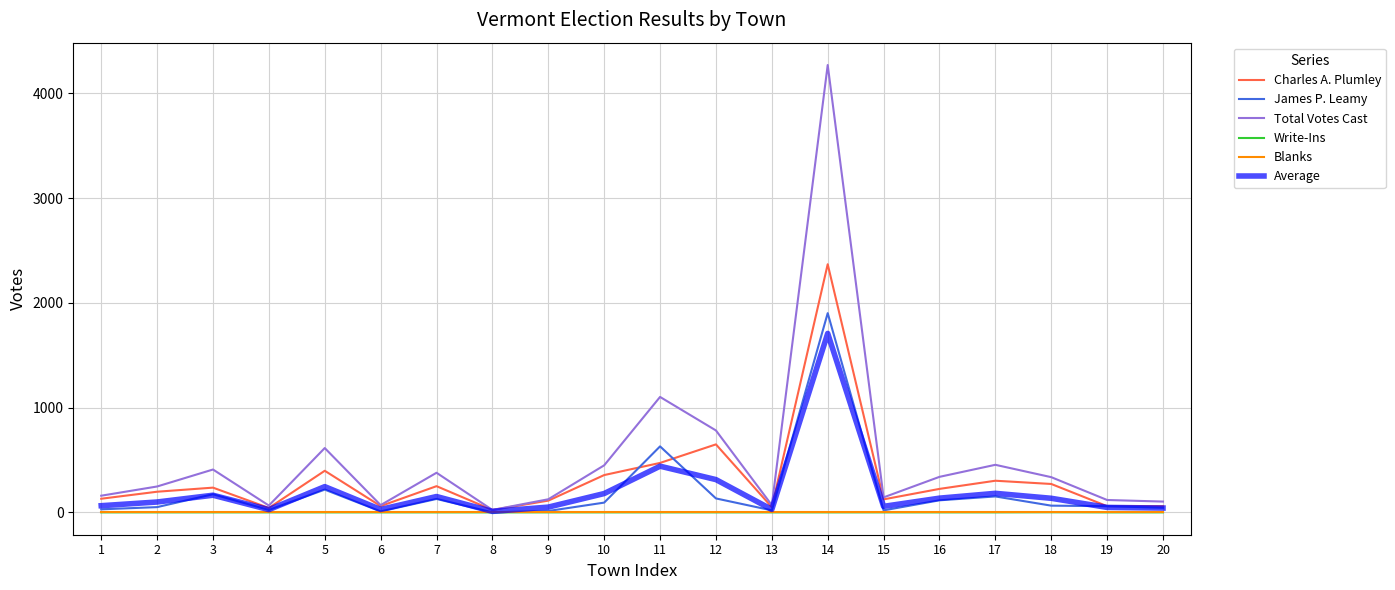

The value of Write-Ins at 19 is 0.0. True or false?

True